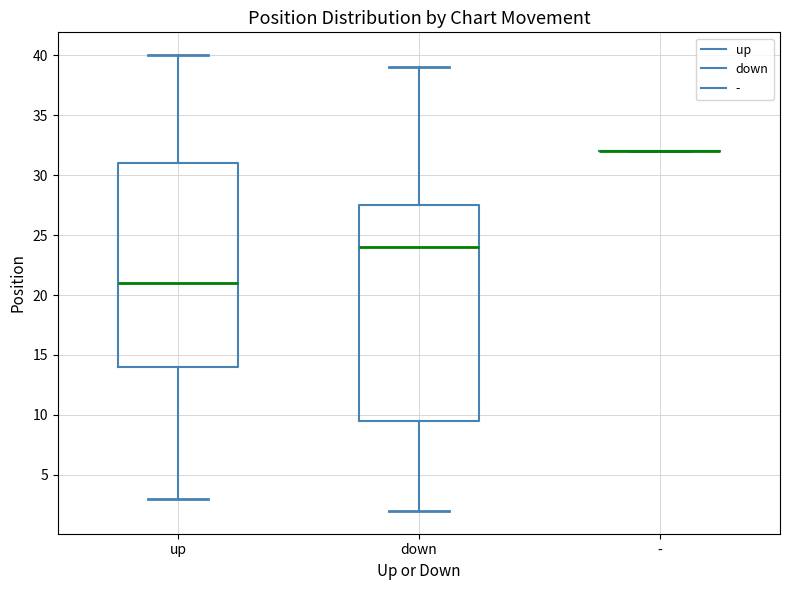

Comparing the boxes themselves (not the whiskers), which one is the tallest?

down